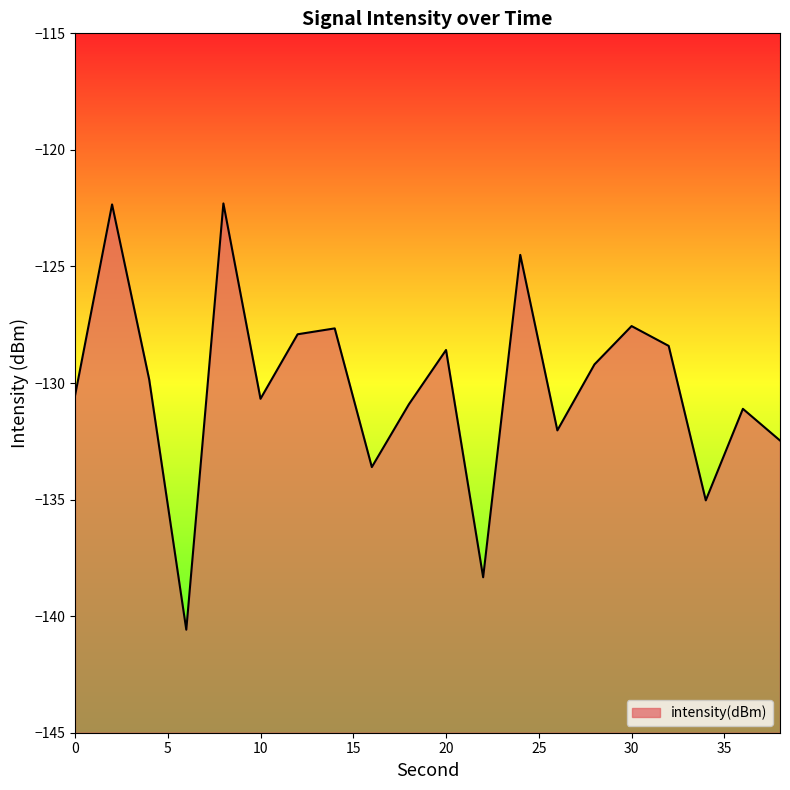

How many data points are less than -129?

12